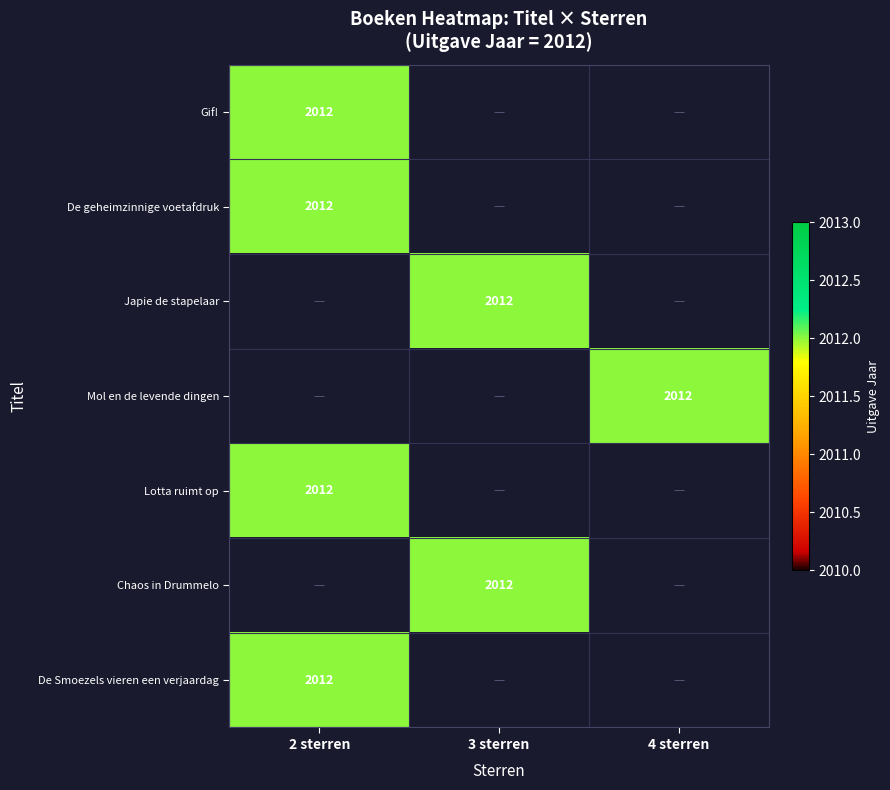

The De Smoezels vieren een verjaardag series shows 2012 at 2 sterren. True or false?

True